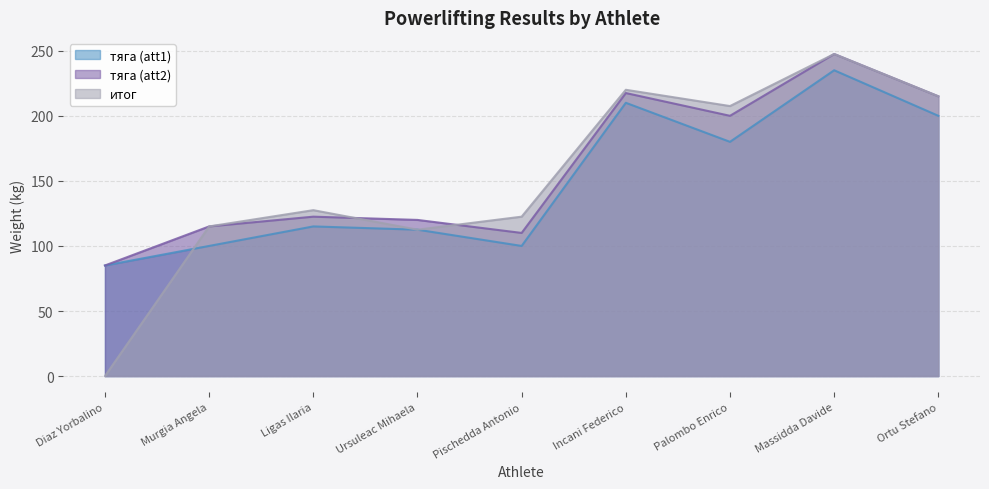

True or false: итог and тяга (att2) cross at least once.

True